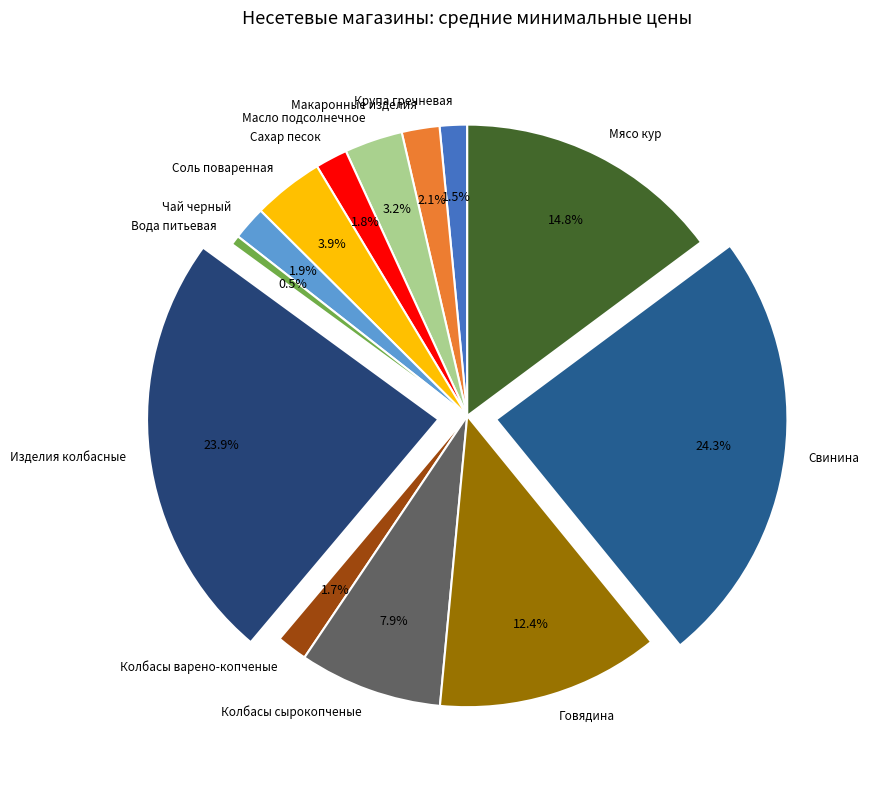

How much of the chart is everything except Чай черный?

98.1%